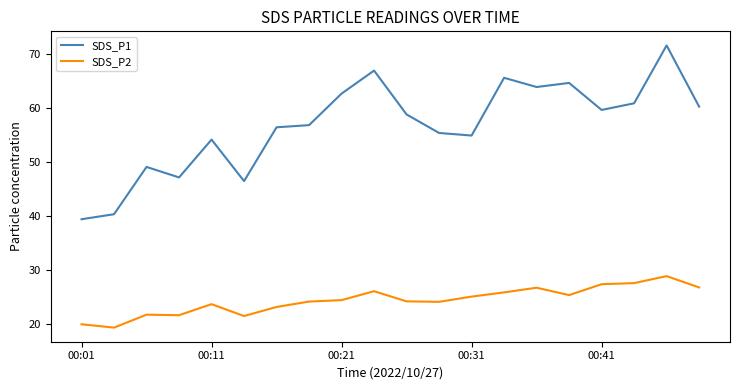

What is the greatest value displayed?

71.6